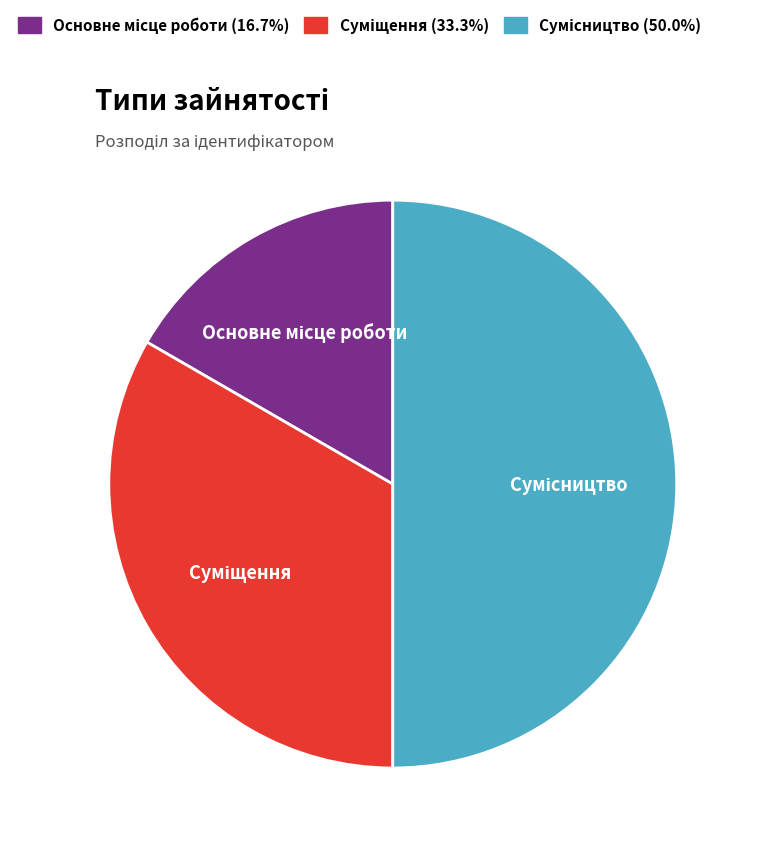

What is the change in value from Основне місце роботи to Суміщення?

+1